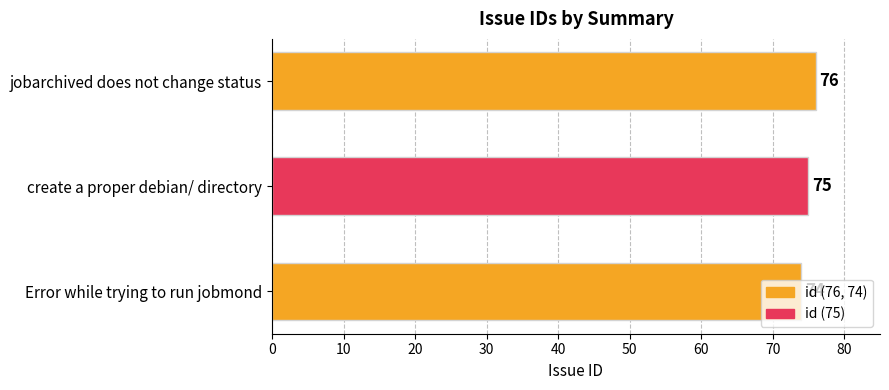

What is the value of the 1st bar from the top?

76